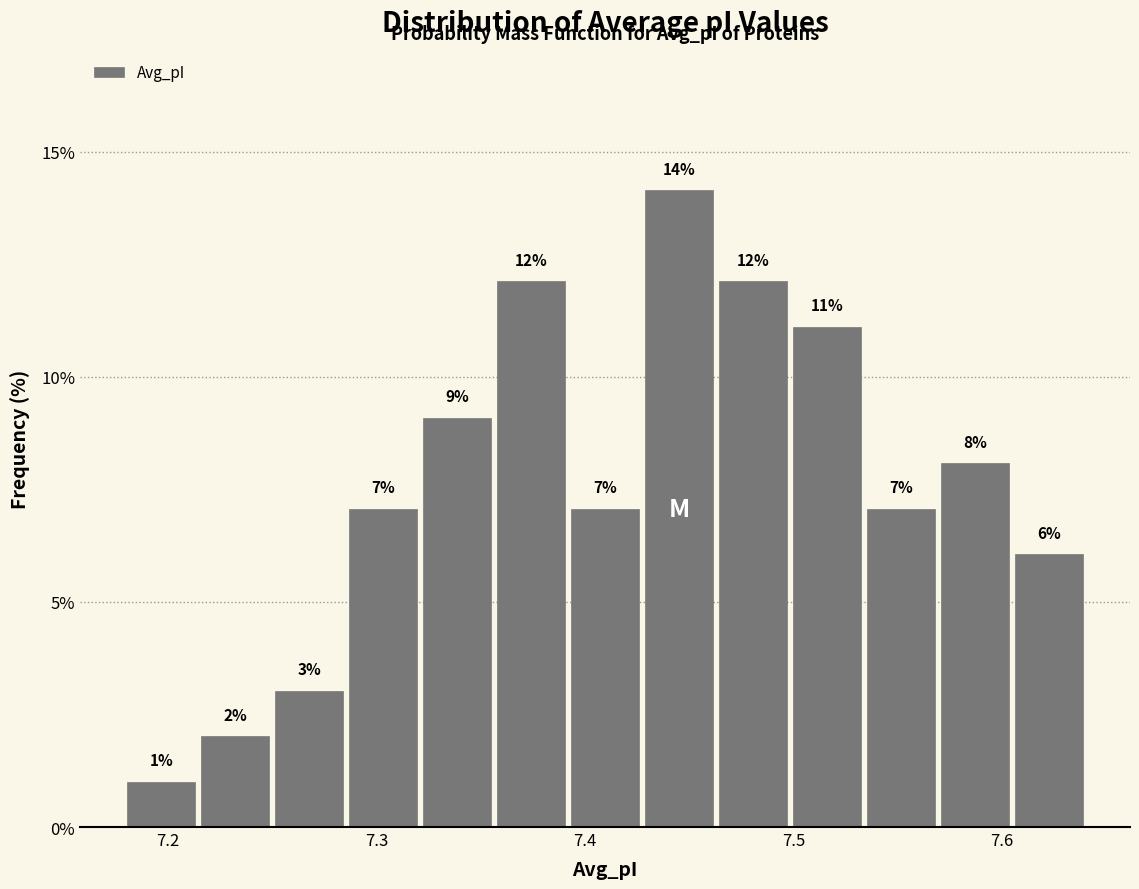

Read against the x-axis, roughly where is the centre of the tallest bar?

7.44